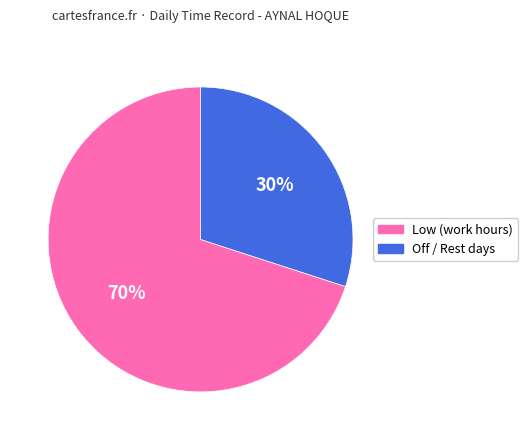

Is there any slice that represents more than half of the pie?

Yes